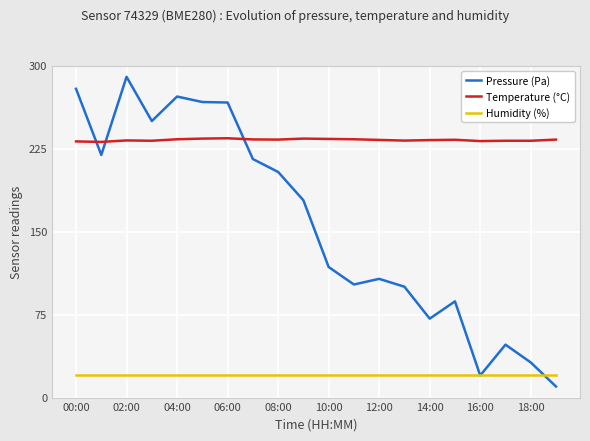

True or false: Temperature (°C) and Humidity (%) intersect in this chart.

False